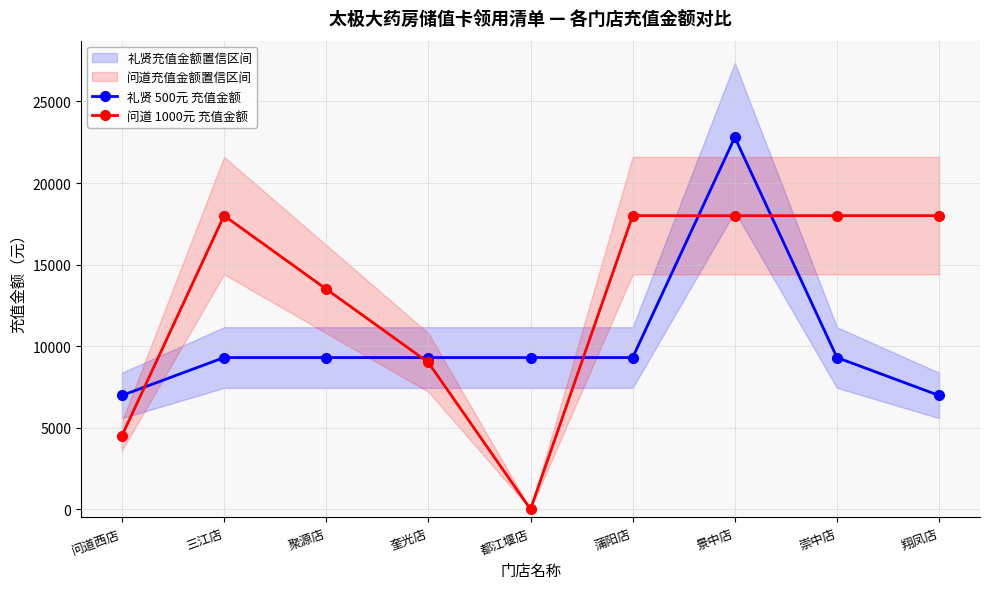

In 礼贤 500元 充值金额, how many points are higher than both neighbors (excluding endpoints)?

1